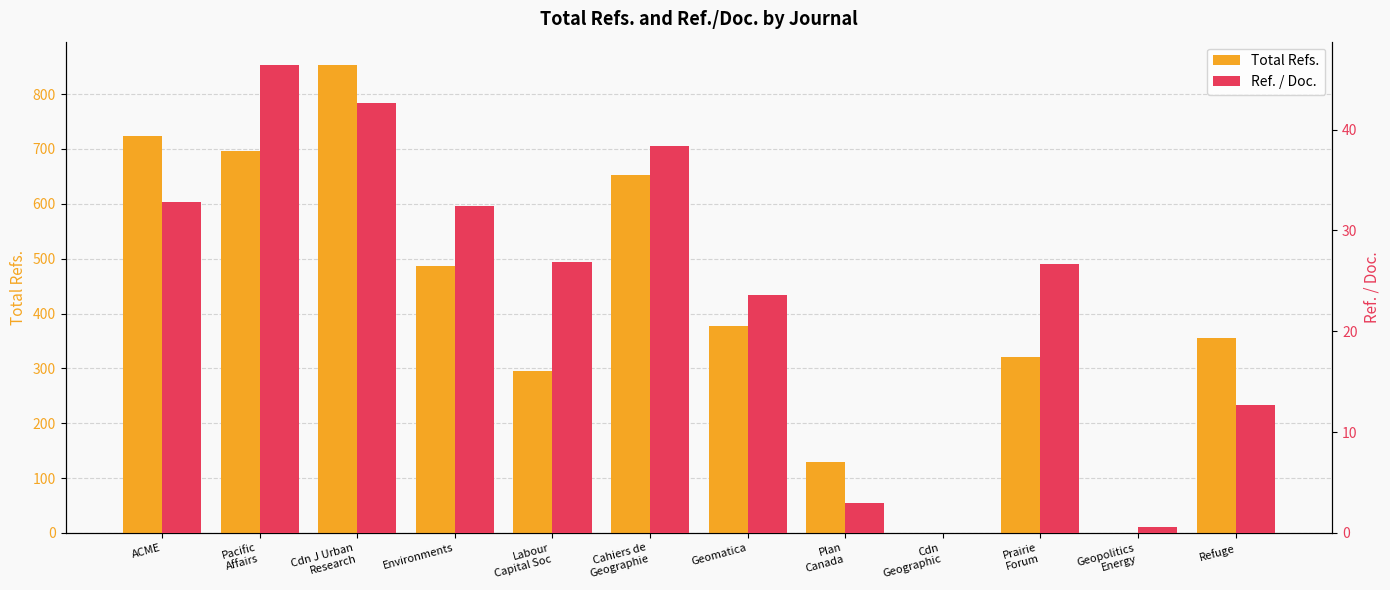

Are the bars horizontal?

No